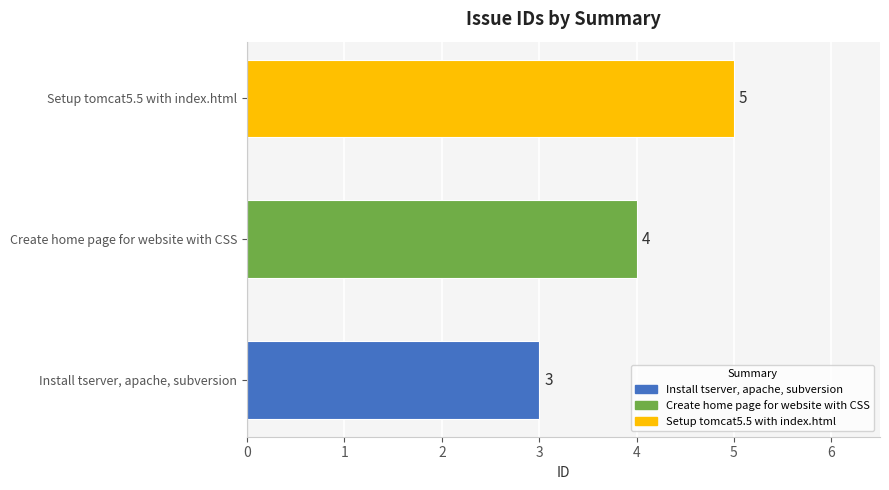

How many values are between 3 and 5?

3